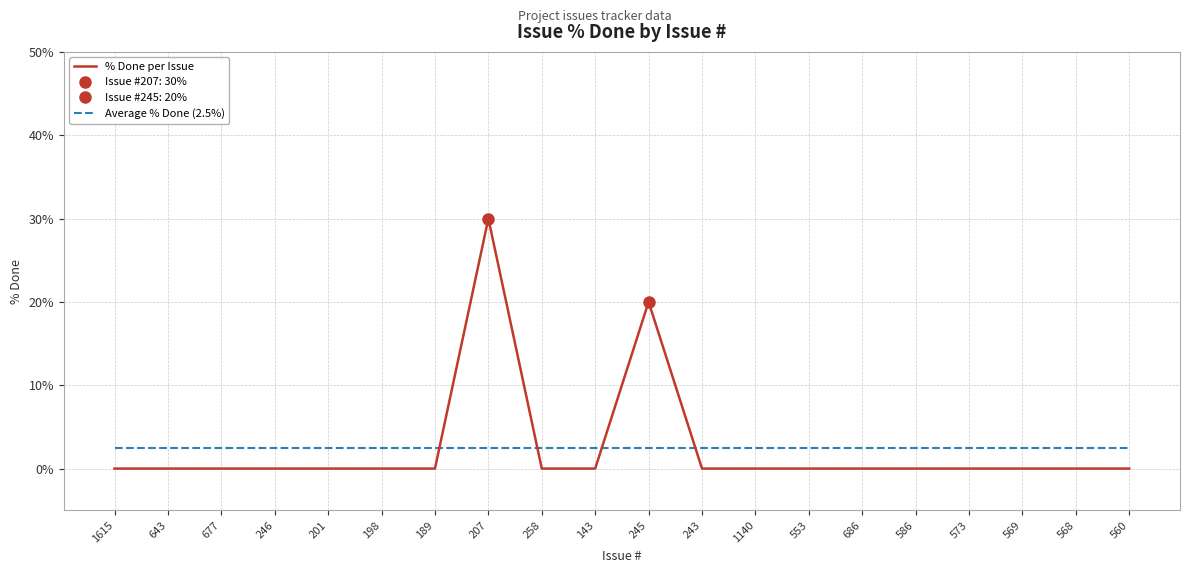

What is the maximum value for Average % Done (2.5%)?

2.5